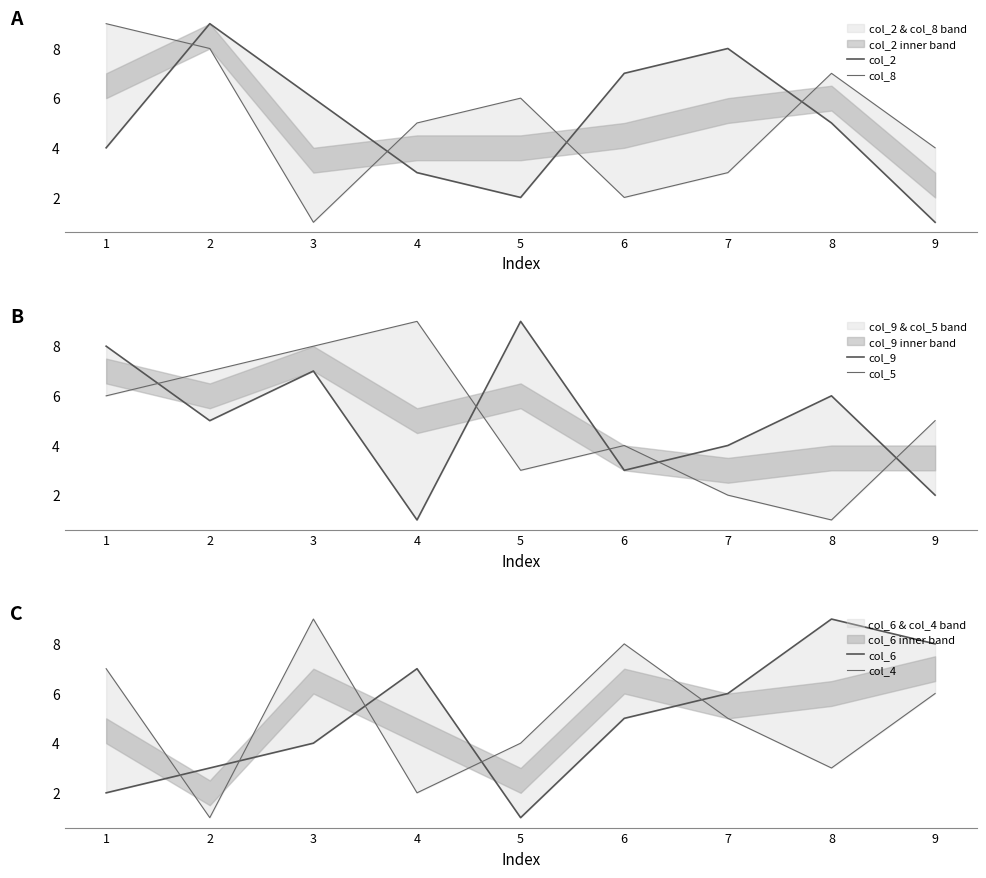

Count the col_4 values in the range 3 to 7.

5